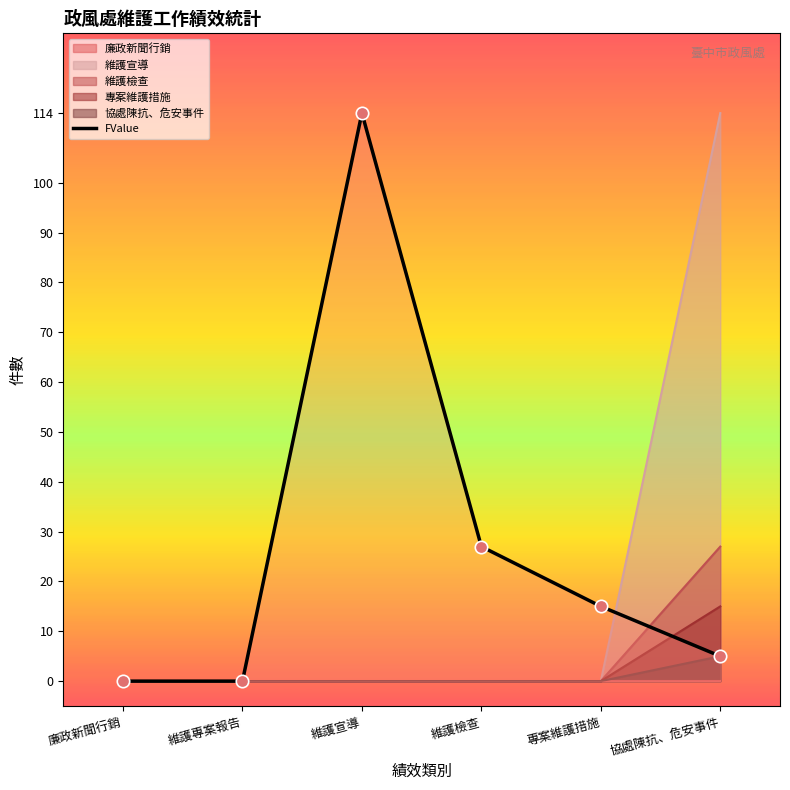

Between 維護專案報告 and 專案維護措施, which is larger?

專案維護措施